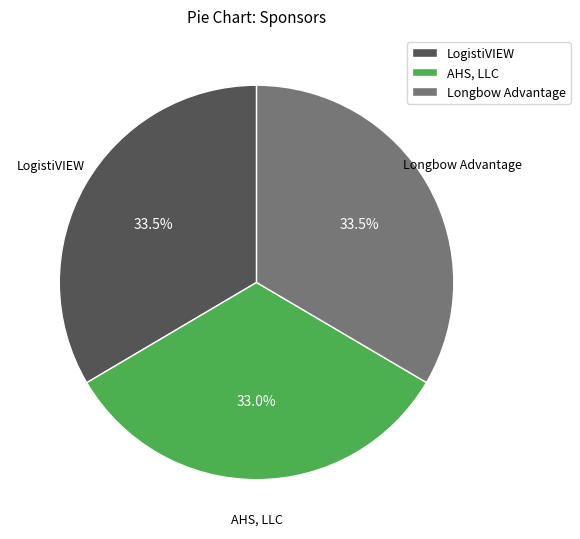

To the nearest percent, what is the average slice percentage?

33%